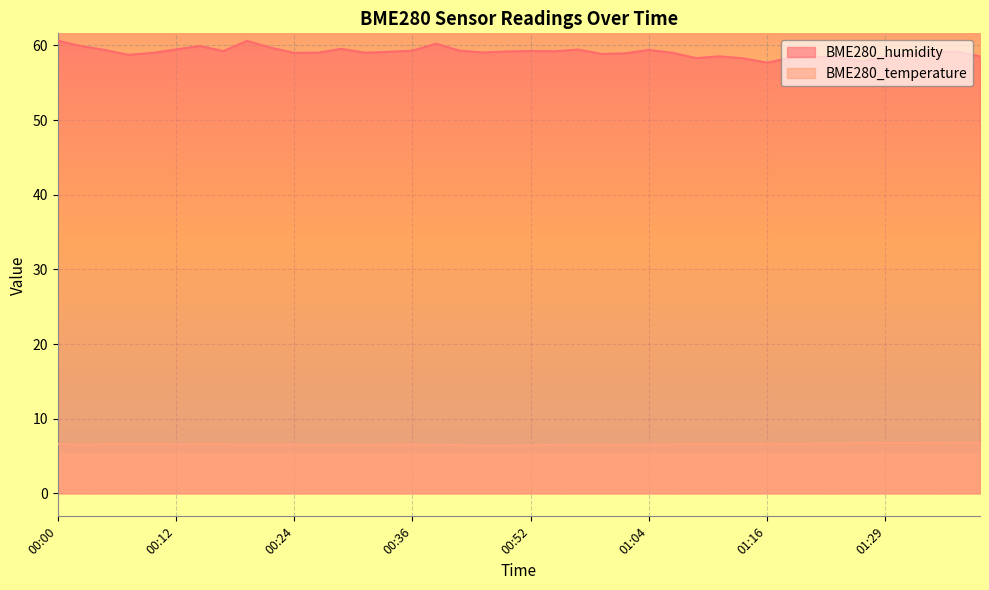

What is the total value across all series at 00:24?

65.5